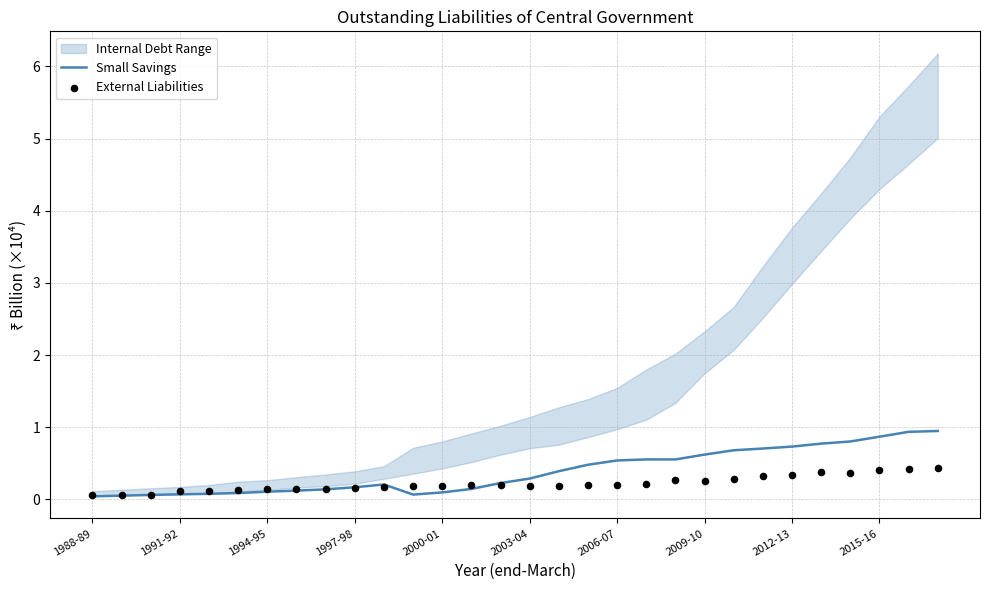

At how many categories does at least one series exceed 0?

30